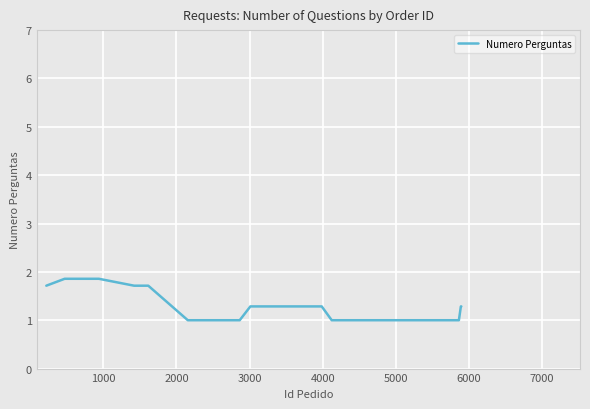

What is the greatest value displayed?

1.9